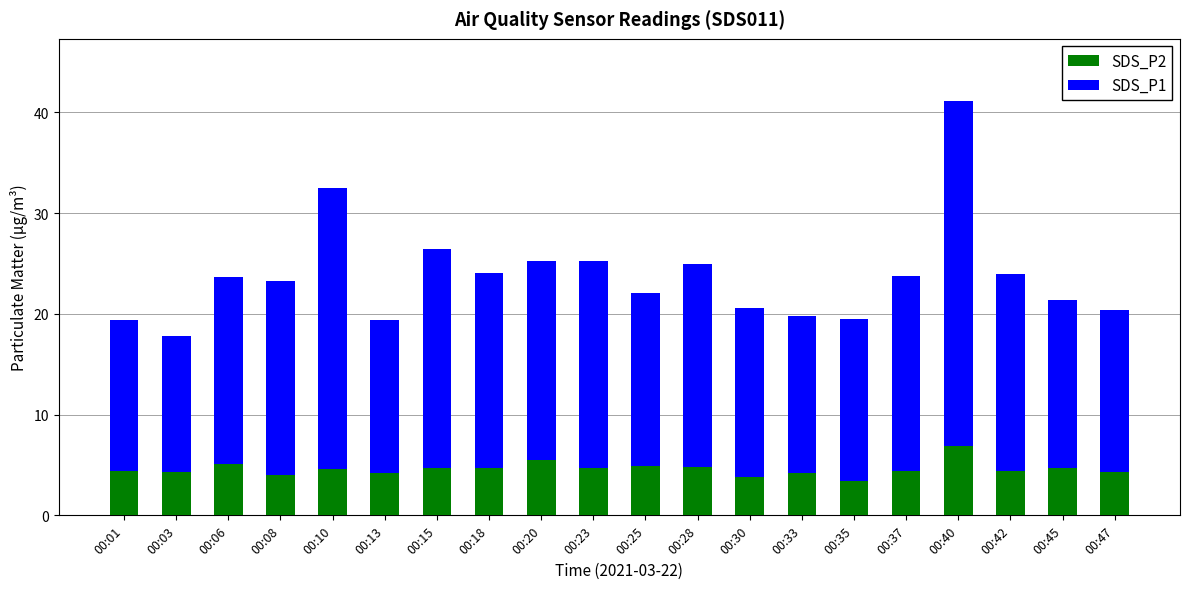

What is the maximum value for SDS_P2?

6.9